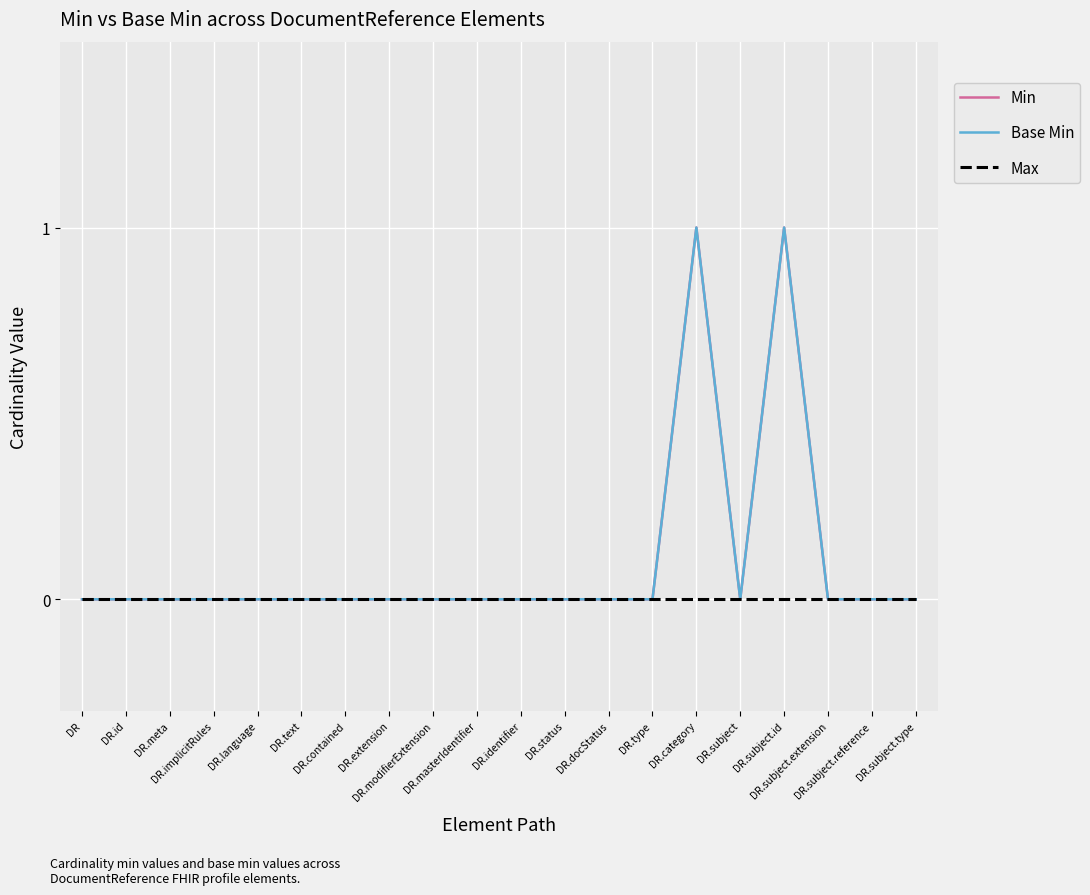

What is the label of the 8th point from the left?

DR.extension